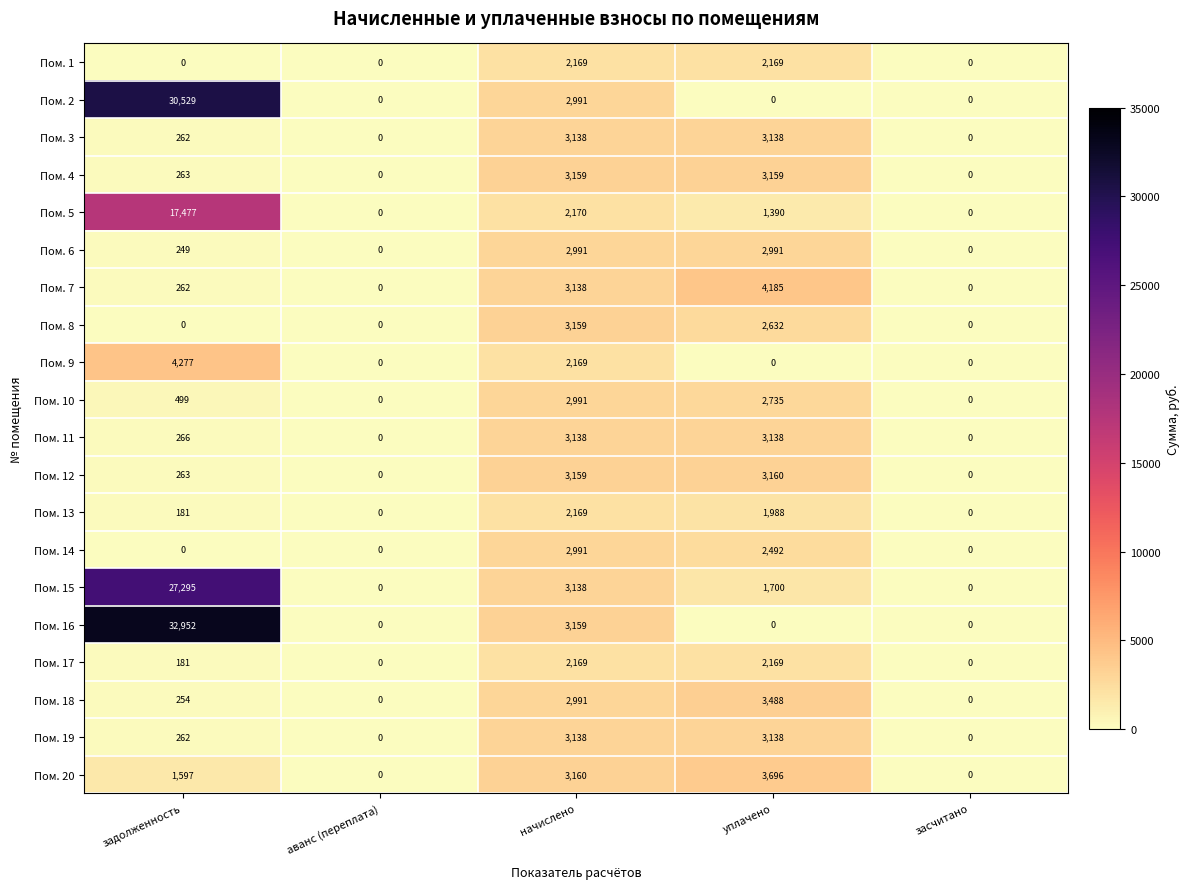

What is the maximum value shown in the chart?

32952